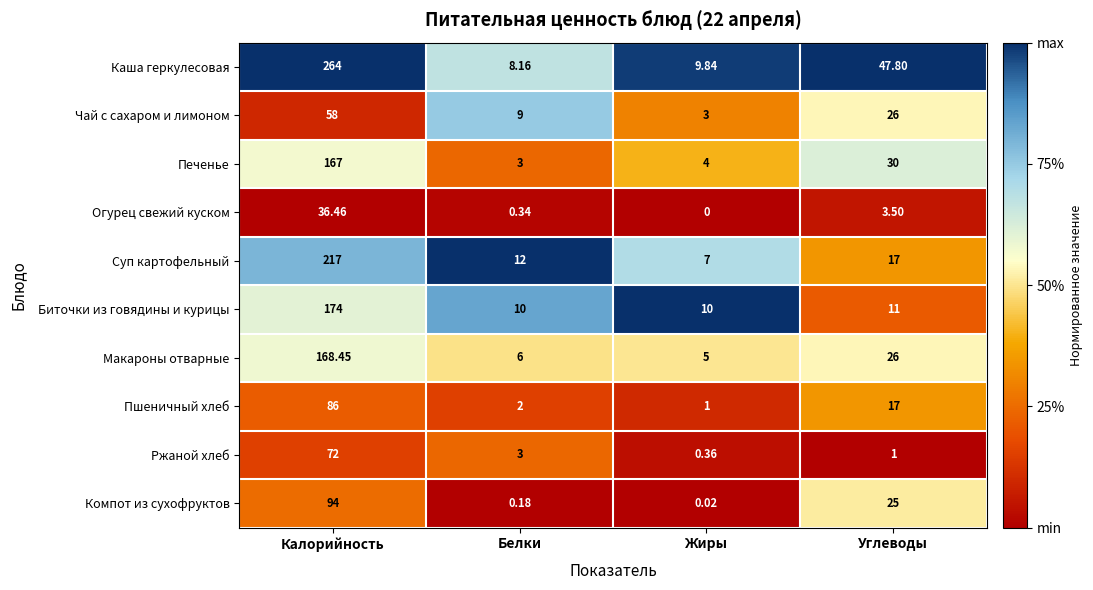

Where is Каша геркулесовая nearest to the value 136?

Углеводы